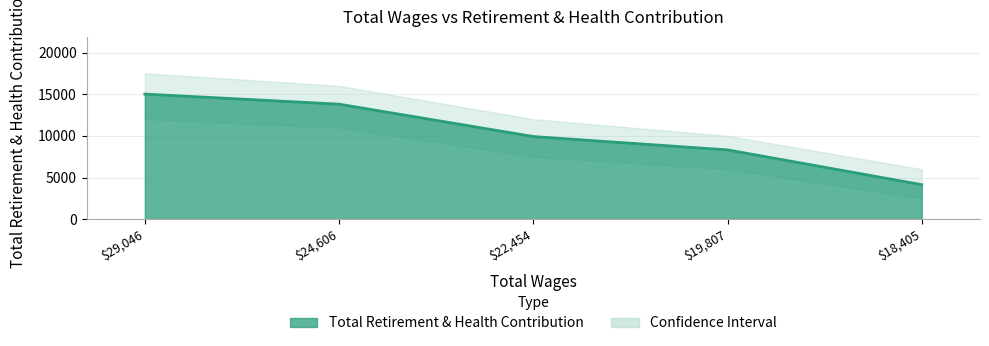

What is the label of the 3rd point from the right?

22454.0